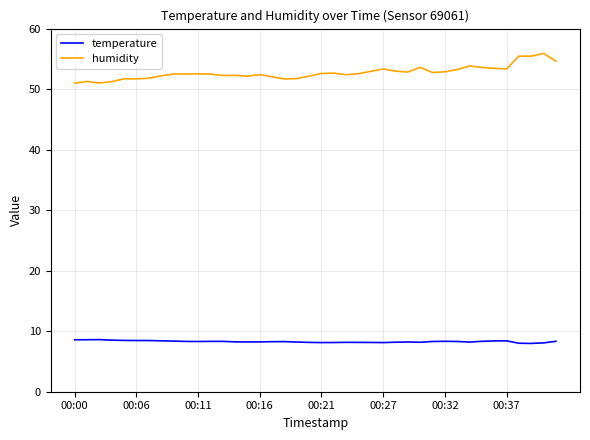

Rank the series by their maximum value, from lowest to highest.

temperature, humidity